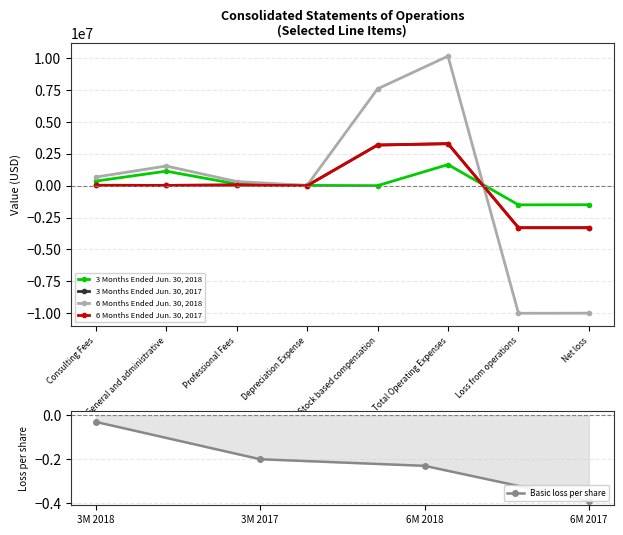

What is the sum of the 3 Months Ended Jun. 30, 2018 values at General and administrative and Net loss?

-356507